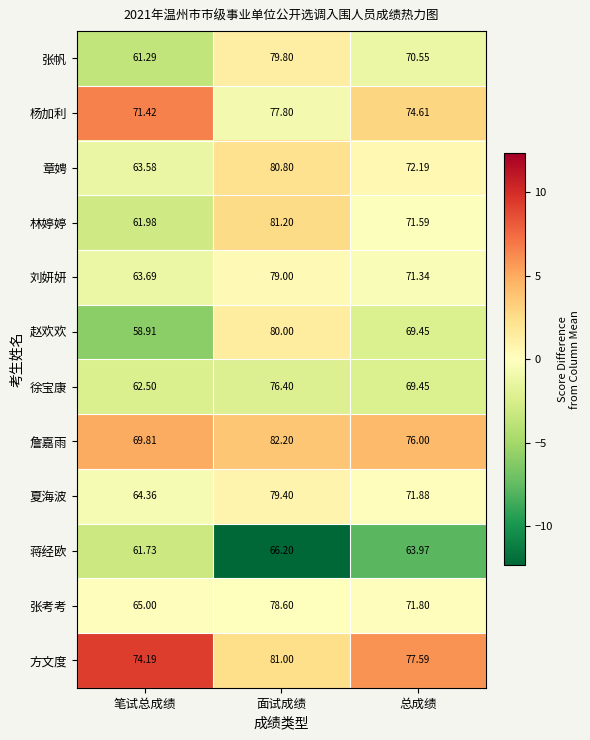

Which series changed the most between 笔试总成绩 and 总成绩?

赵欢欢